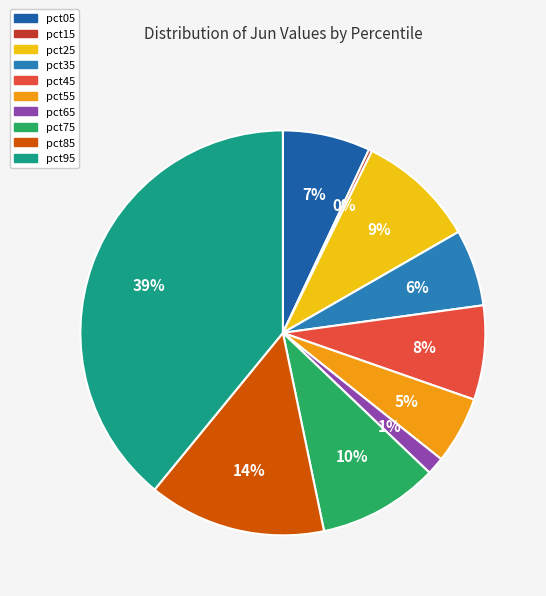

Is it true that pct05 is 7% of the pie?

True